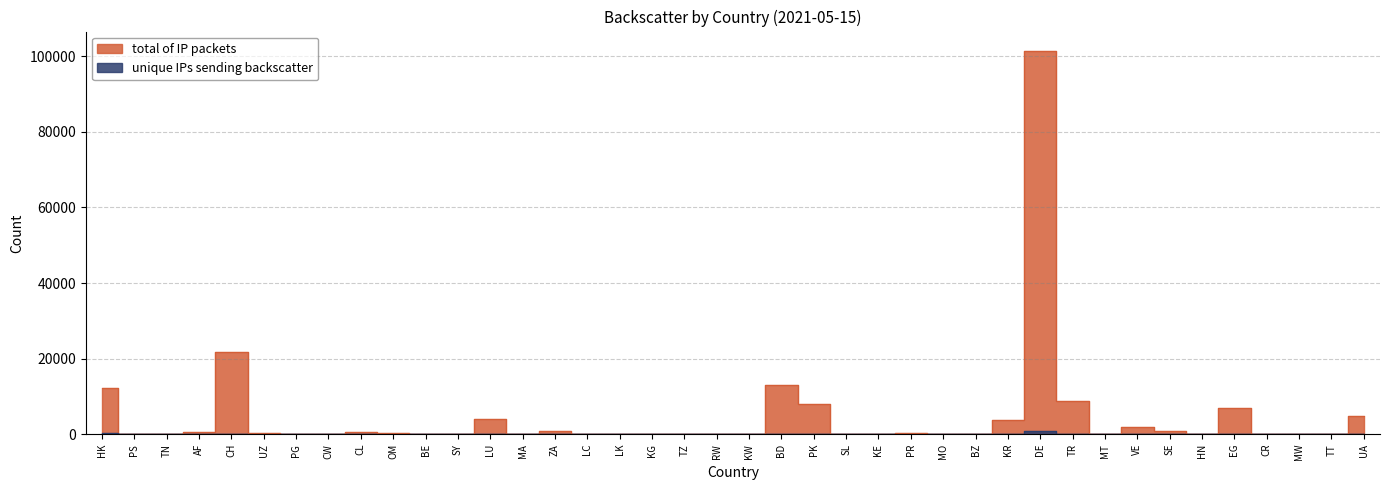

Reading right to left, extract all data points from this chart.

total of IP packets: 4953	4	2	4	6875	2	804	1976	34	8669	101483	3661	59	10	222	35	25	7878	13133	13	4	4	8	2	4	750	25	3946	8	152	377	616	27	23	245	21798	694	4	2	12121
unique IPs sending backscatter: 30	1	1	1	43	2	31	28	2	34	795	73	1	2	3	3	1	61	90	3	1	1	2	2	1	66	3	56	2	8	3	32	3	1	2	14	8	1	1	224